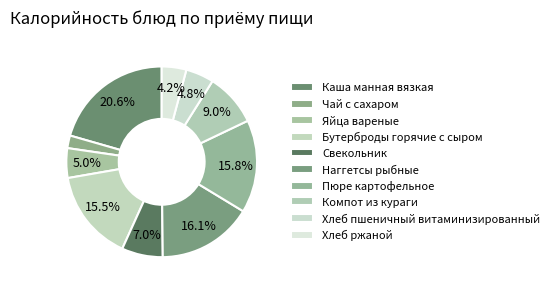

Does any single category account for the majority?

No